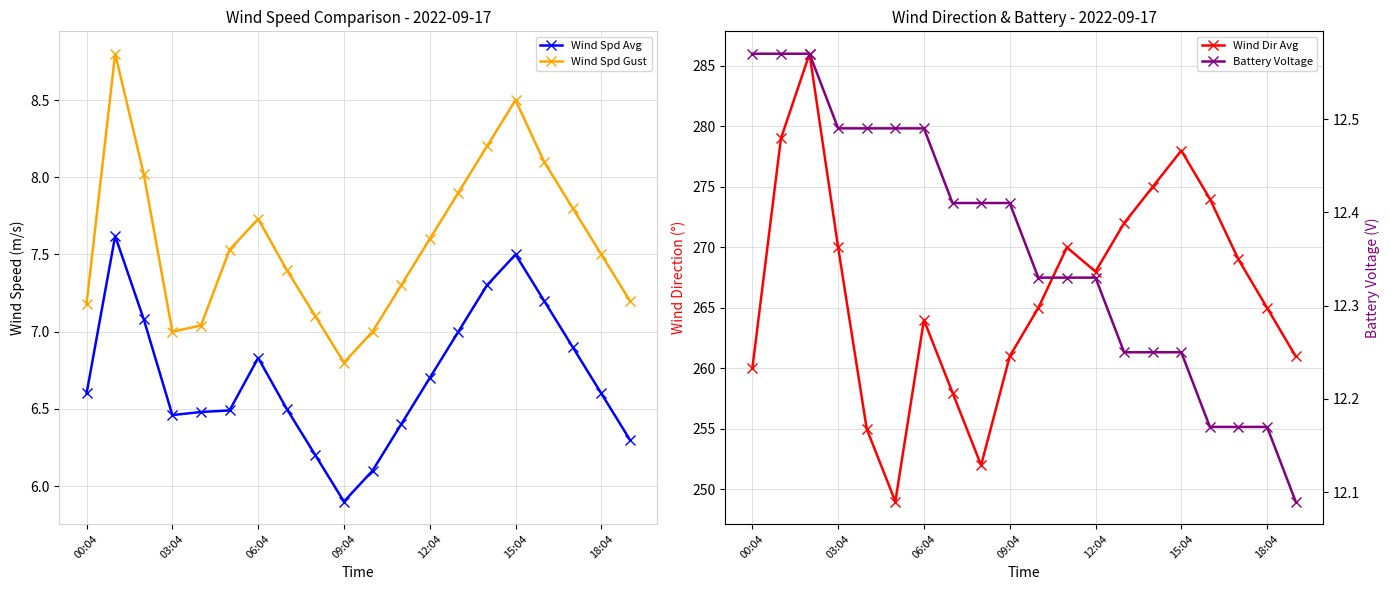

What is the label of the 9th point from the right?

11